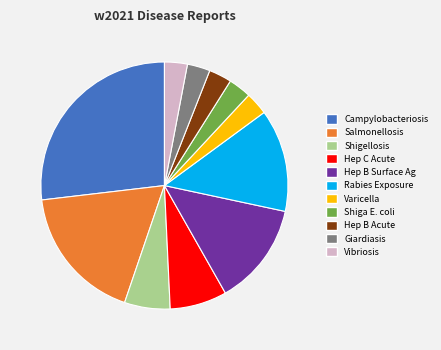

How many segments does this pie chart have?

11